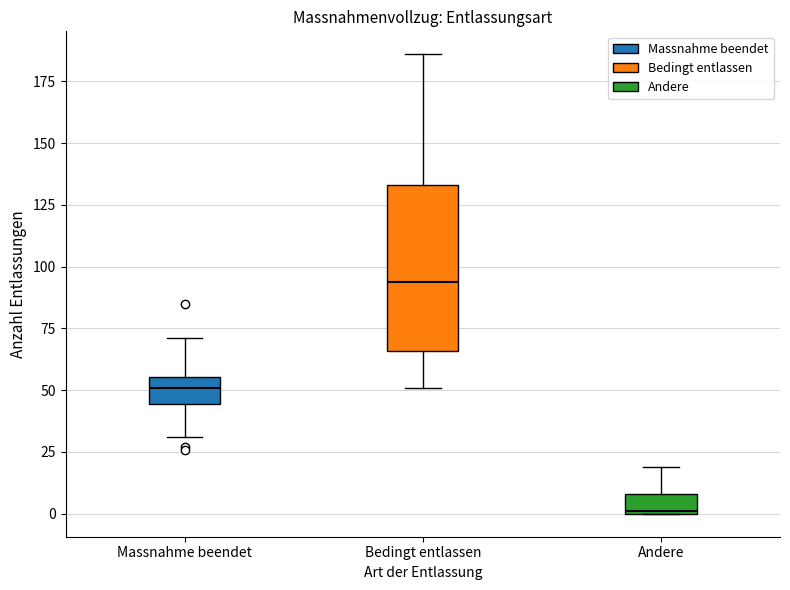

Which box has the highest median line?

Bedingt entlassen